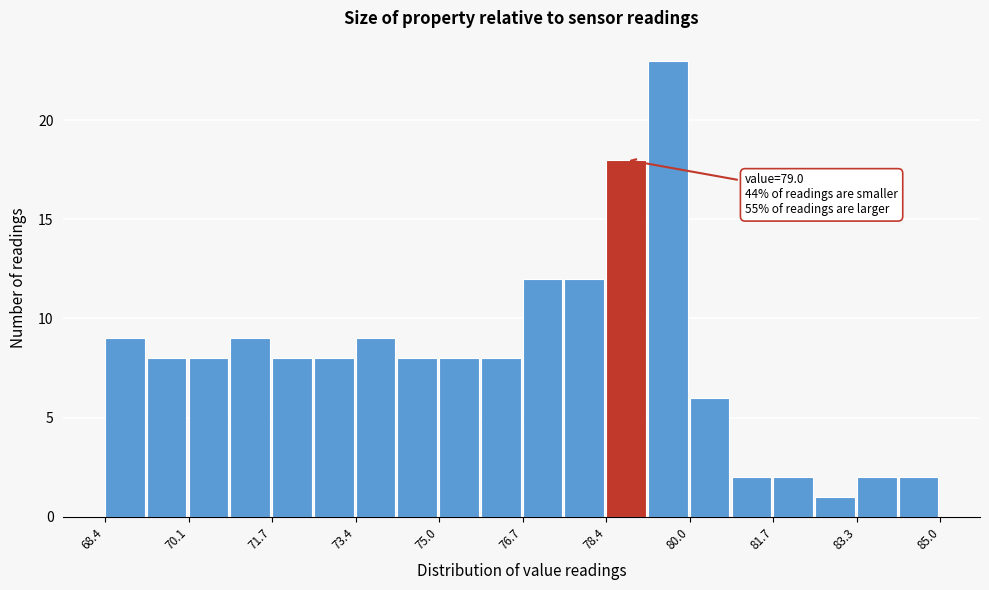

Which range on the x-axis has the tallest bar?

79.2 to 80.0